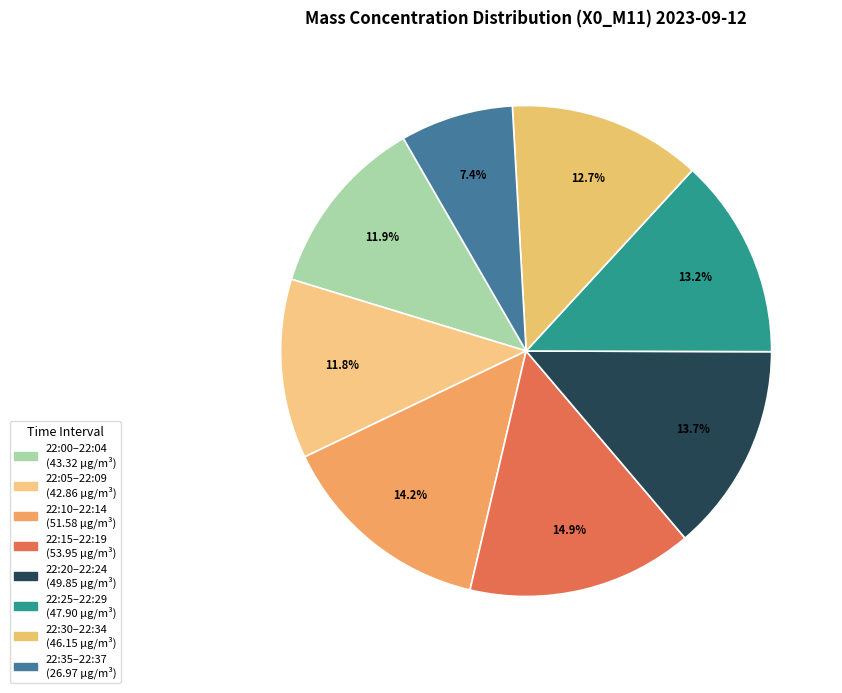

How many slices are in this pie chart?

8